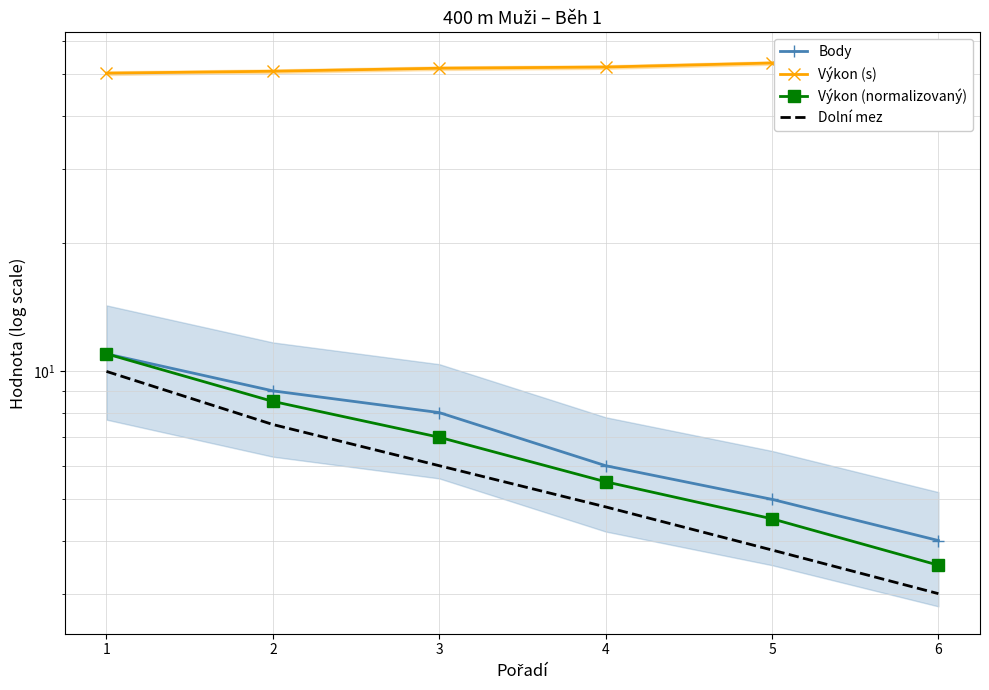

True or false: Výkon (s) and Body intersect in this chart.

False